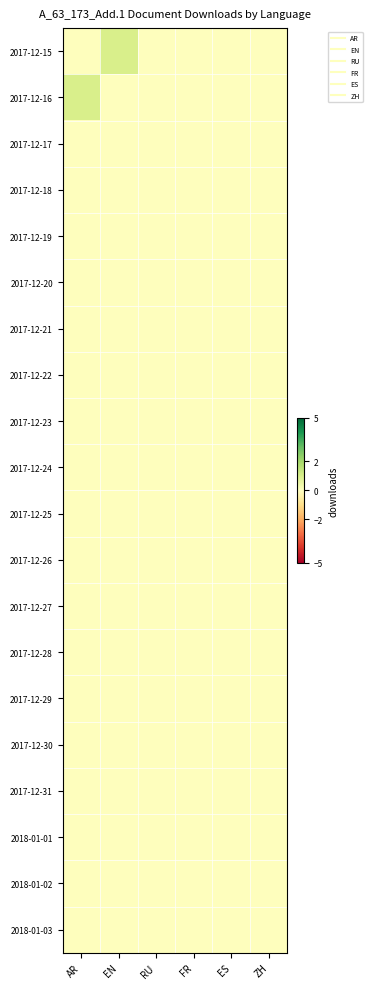

Reading left to right, what are all the values shown in this chart?

2017-12-15: AR=0	EN=1	RU=0	FR=0	ES=0	ZH=0
2017-12-16: AR=1	EN=0	RU=0	FR=0	ES=0	ZH=0
2017-12-17: AR=0	EN=0	RU=0	FR=0	ES=0	ZH=0
2017-12-18: AR=0	EN=0	RU=0	FR=0	ES=0	ZH=0
2017-12-19: AR=0	EN=0	RU=0	FR=0	ES=0	ZH=0
2017-12-20: AR=0	EN=0	RU=0	FR=0	ES=0	ZH=0
2017-12-21: AR=0	EN=0	RU=0	FR=0	ES=0	ZH=0
2017-12-22: AR=0	EN=0	RU=0	FR=0	ES=0	ZH=0
2017-12-23: AR=0	EN=0	RU=0	FR=0	ES=0	ZH=0
2017-12-24: AR=0	EN=0	RU=0	FR=0	ES=0	ZH=0
2017-12-25: AR=0	EN=0	RU=0	FR=0	ES=0	ZH=0
2017-12-26: AR=0	EN=0	RU=0	FR=0	ES=0	ZH=0
2017-12-27: AR=0	EN=0	RU=0	FR=0	ES=0	ZH=0
2017-12-28: AR=0	EN=0	RU=0	FR=0	ES=0	ZH=0
2017-12-29: AR=0	EN=0	RU=0	FR=0	ES=0	ZH=0
2017-12-30: AR=0	EN=0	RU=0	FR=0	ES=0	ZH=0
2017-12-31: AR=0	EN=0	RU=0	FR=0	ES=0	ZH=0
2018-01-01: AR=0	EN=0	RU=0	FR=0	ES=0	ZH=0
2018-01-02: AR=0	EN=0	RU=0	FR=0	ES=0	ZH=0
2018-01-03: AR=0	EN=0	RU=0	FR=0	ES=0	ZH=0